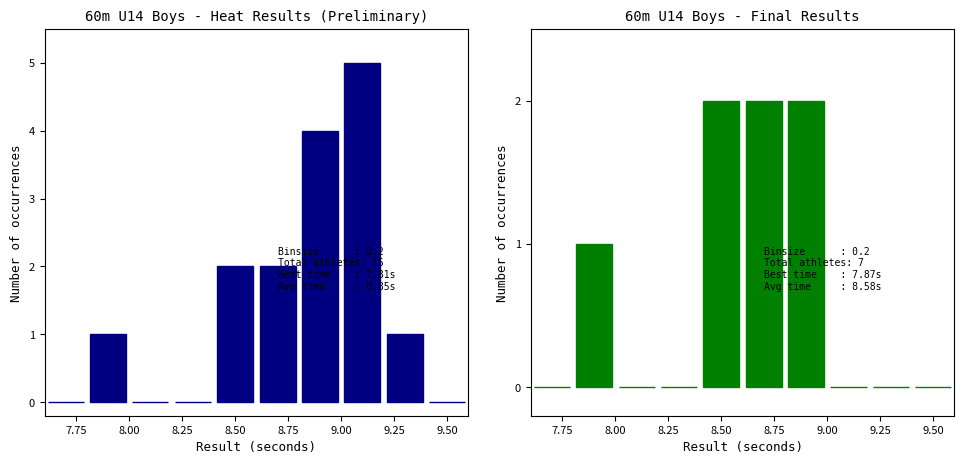

Which series has the largest range (max minus min)?

Heat Results